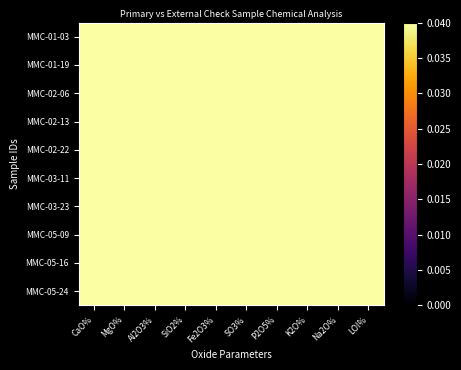

At which category is the sum across all series the highest?

MgO%